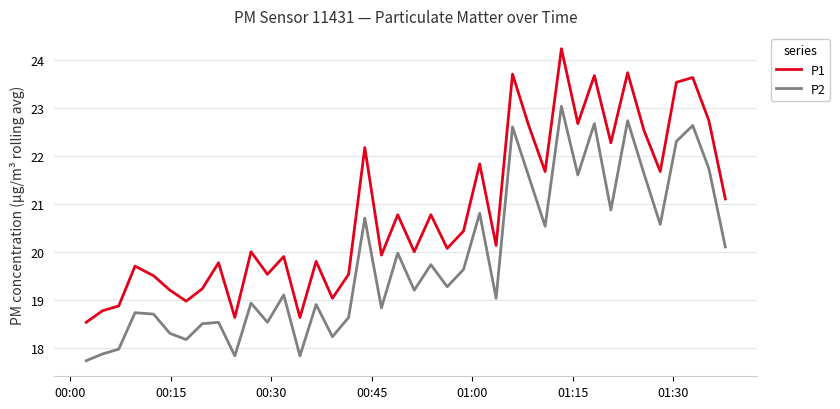

True or false: P2 and P1 cross at least once.

False